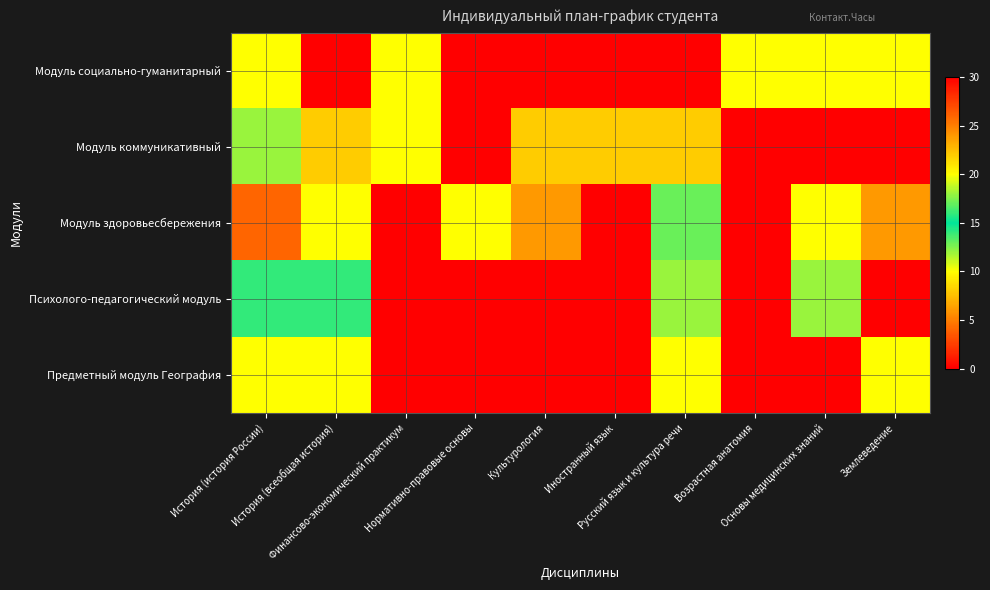

At which category is the sum across all series the highest?

История (история России)